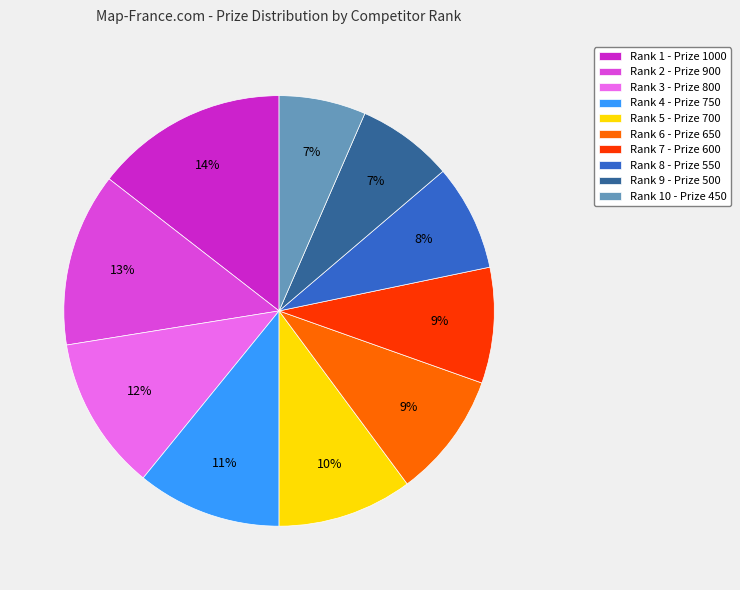

True or false: Rank 3 - Prize 800 accounts for 12% of the total.

True